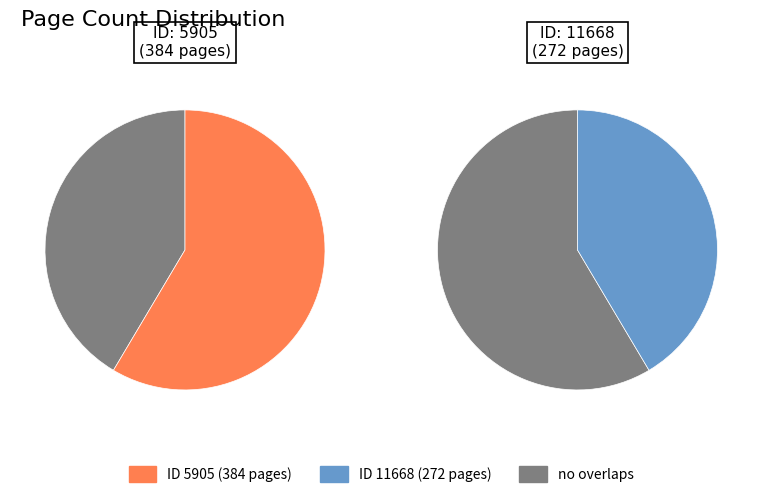

Which slice represents more than half of the pie?

5905